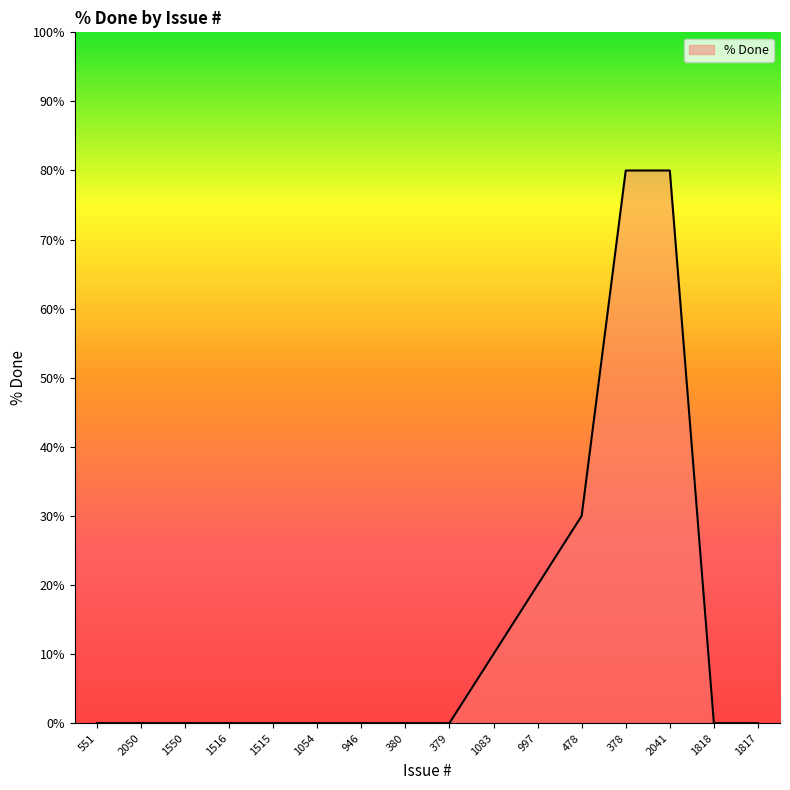

The value at 1818 is -32. True or false?

False